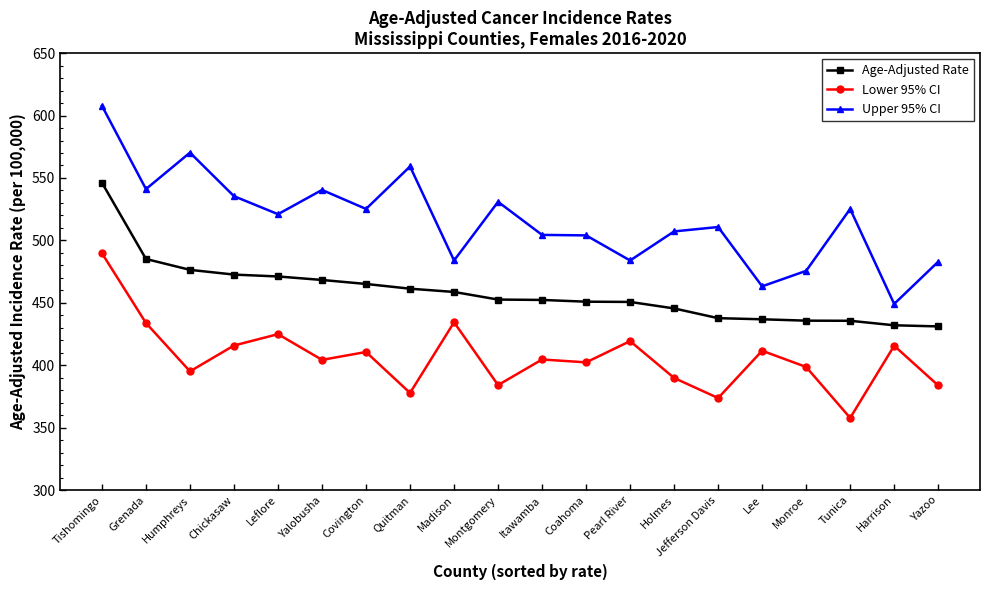

At which category does Upper 95% CI reach its first local peak?

Humphreys